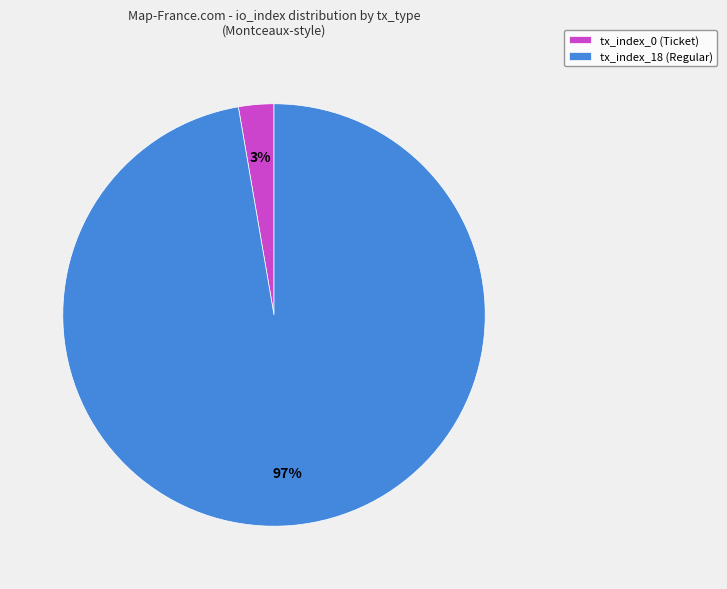

Between tx_index_0 (Ticket) and tx_index_18 (Regular), which is larger?

tx_index_18 (Regular)